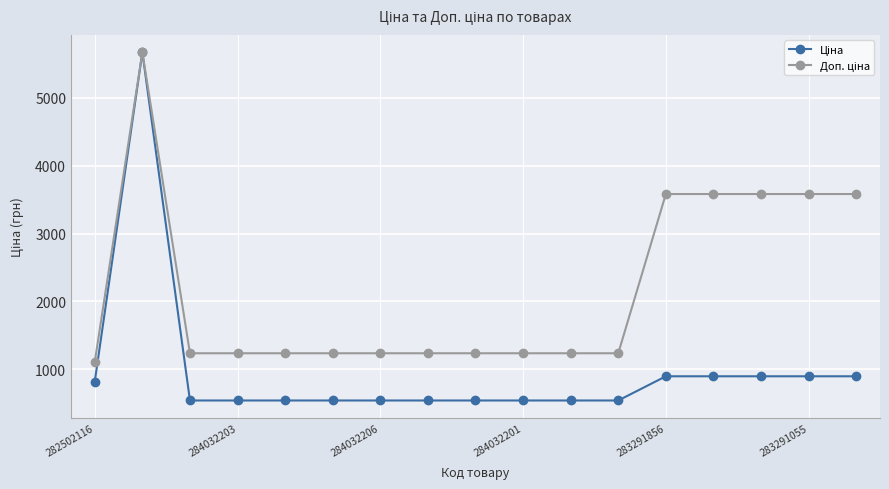

What is the smallest value displayed?

539.0